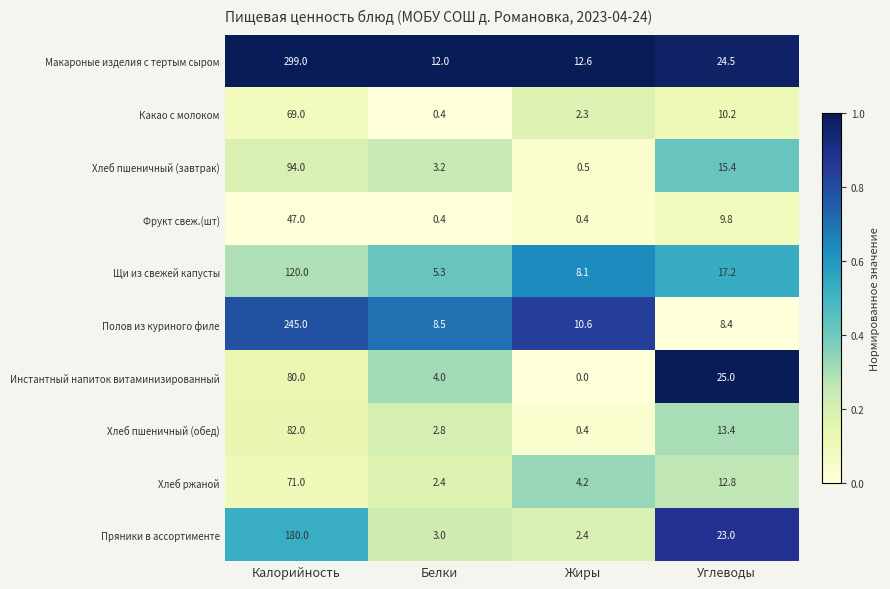

True or false: Инстантный напиток витаминизированный has a value of 44.9 at Калорийность.

False